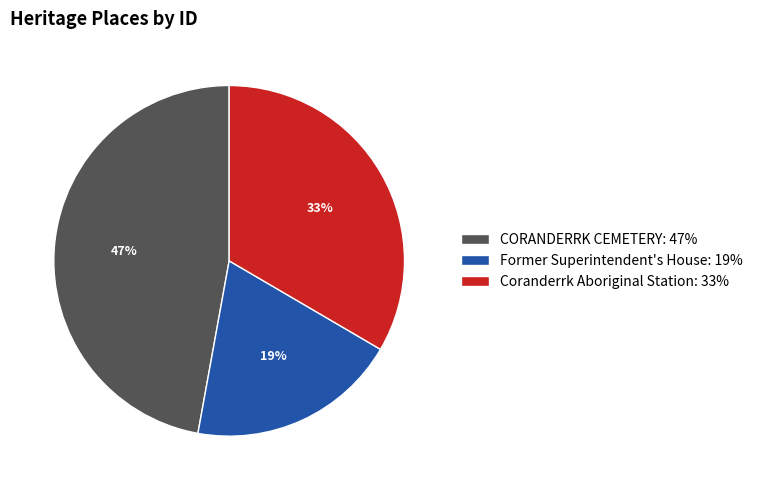

Which has a higher value, CORANDERRK CEMETERY: 47% or Former Superintendent's House: 19%?

CORANDERRK CEMETERY: 47%